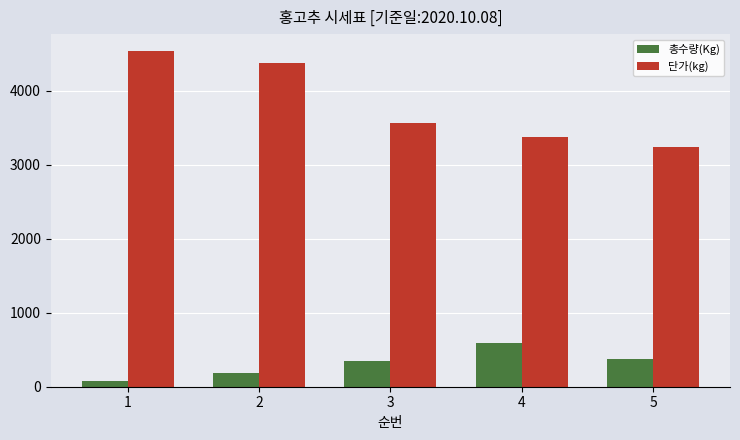

The value of 총수량(Kg) at 5 is 375. True or false?

True